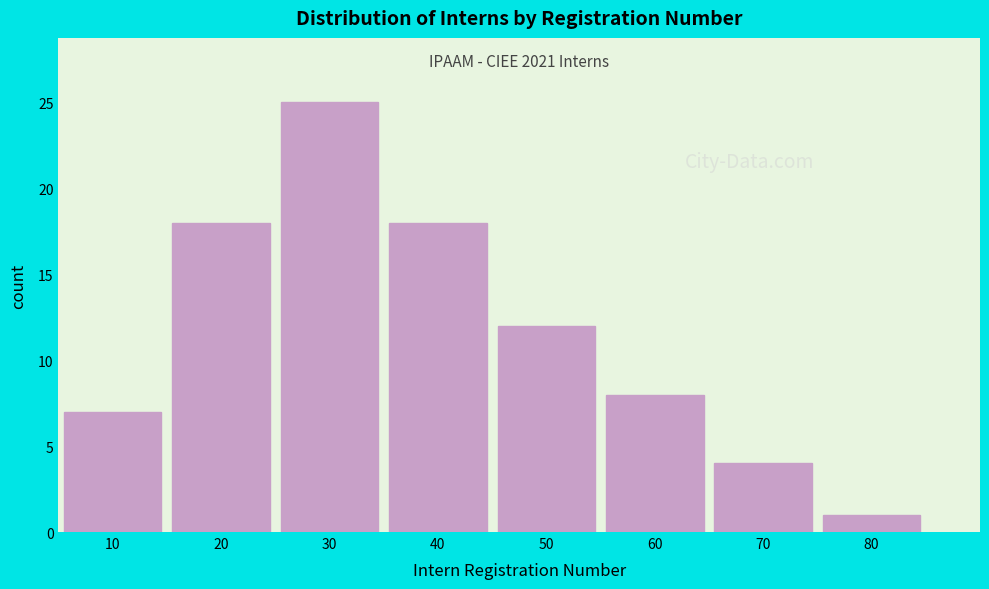

Reading right to left, extract all data points from this chart.

80=1	70=4	60=8	50=12	40=18	30=25	20=18	10=7